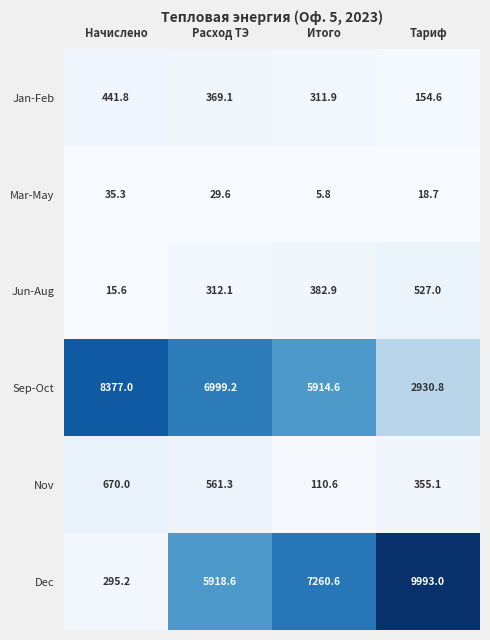

How many data points in Mar-May are less than 29?

2